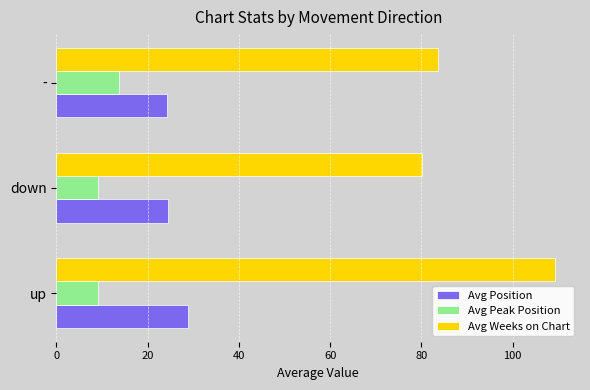

Which series has the largest total across all categories?

Avg Weeks on Chart